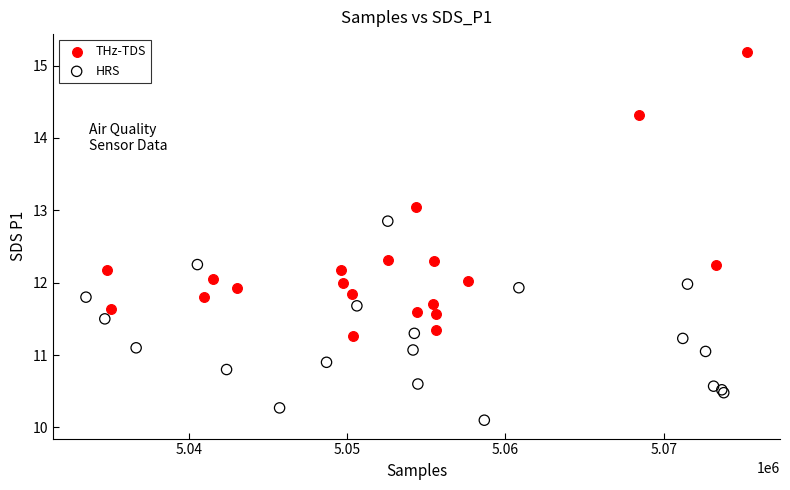

What are all the series names shown in the legend?

THz-TDS, HRS